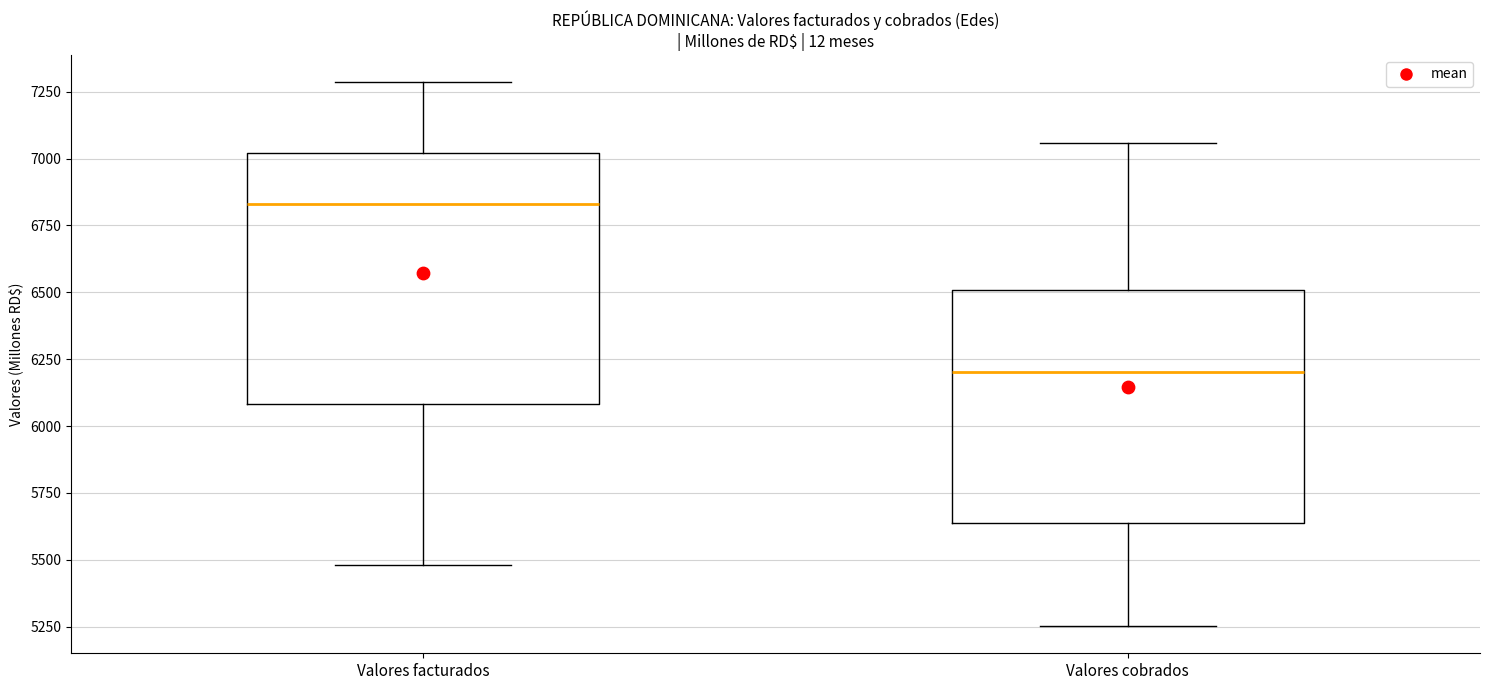

Reading left to right, read every box against the y-axis: the position of its median line, the range the box covers, and the ends of its whiskers. The values are not printed on the chart, so give them approximately, as read against the axis.

Valores facturados: median 6850, box 6100 to 7000, whiskers 5500 to 7300
Valores cobrados: median 6200, box 5650 to 6500, whiskers 5250 to 7050